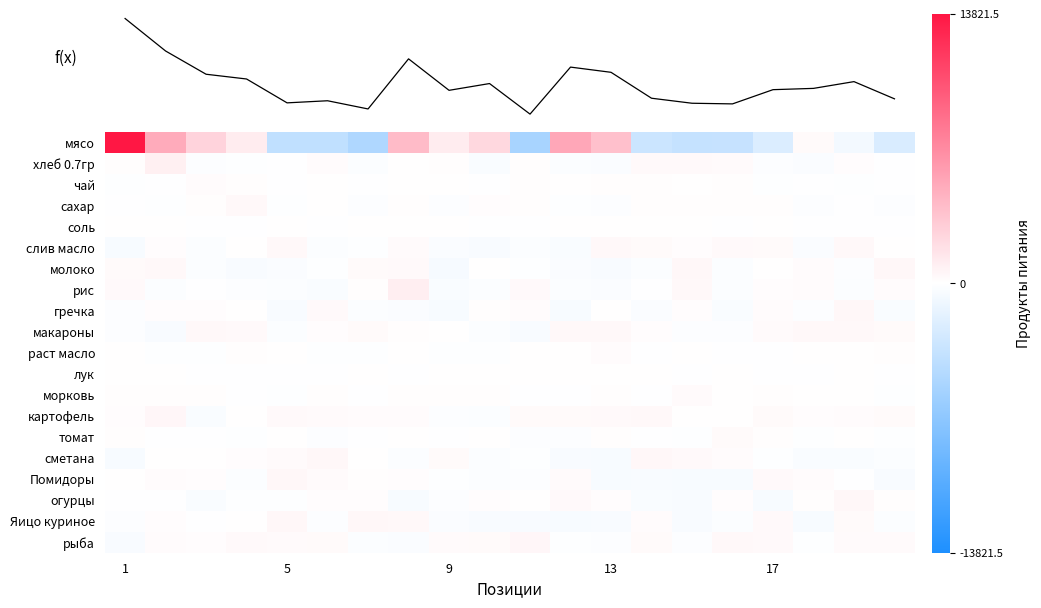

At how many categories does at least one series exceed 10801?

1